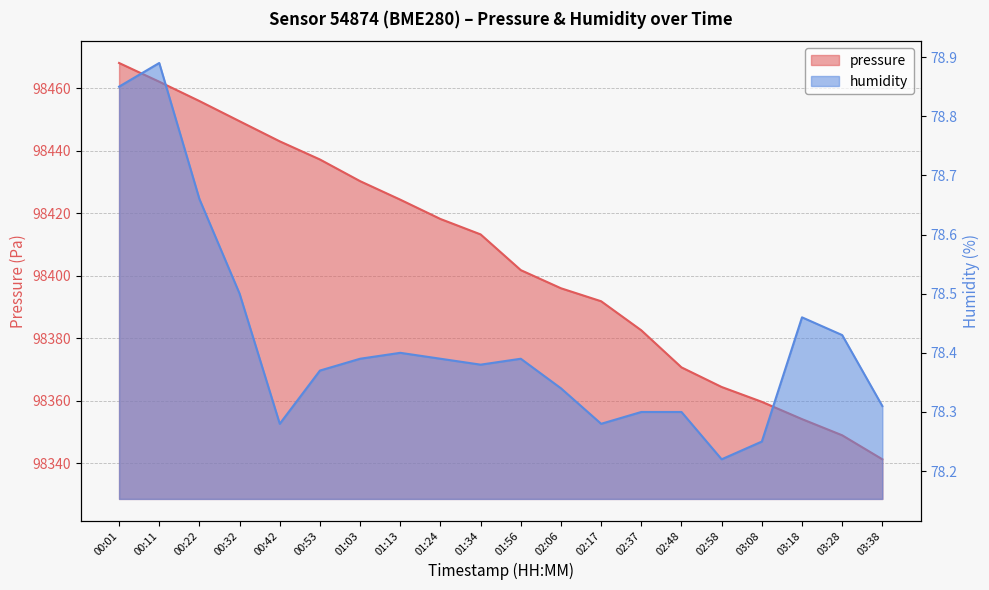

List the series in order of their overall mean, highest first.

pressure, humidity